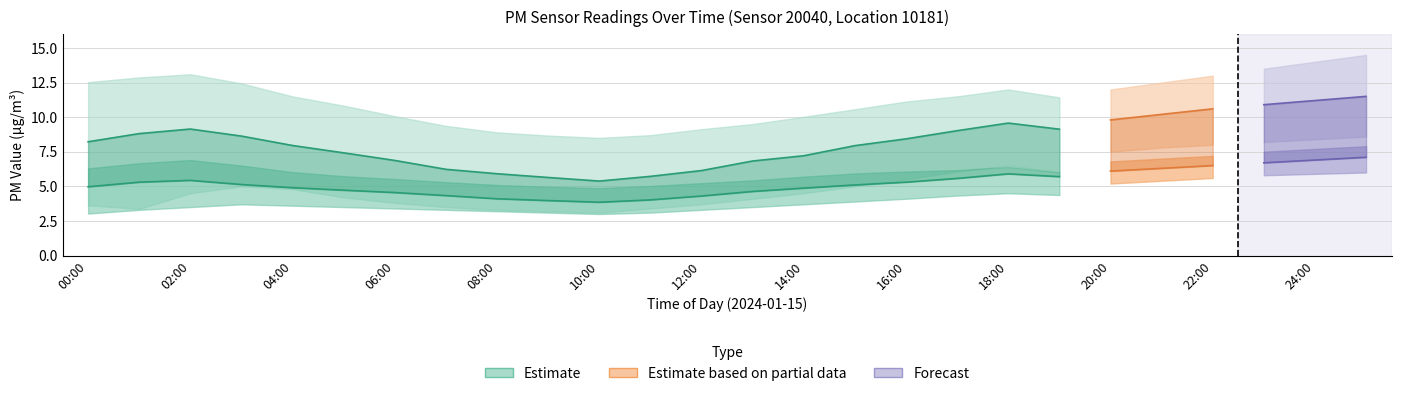

The P2 series shows 5.3 at 16:00. True or false?

True